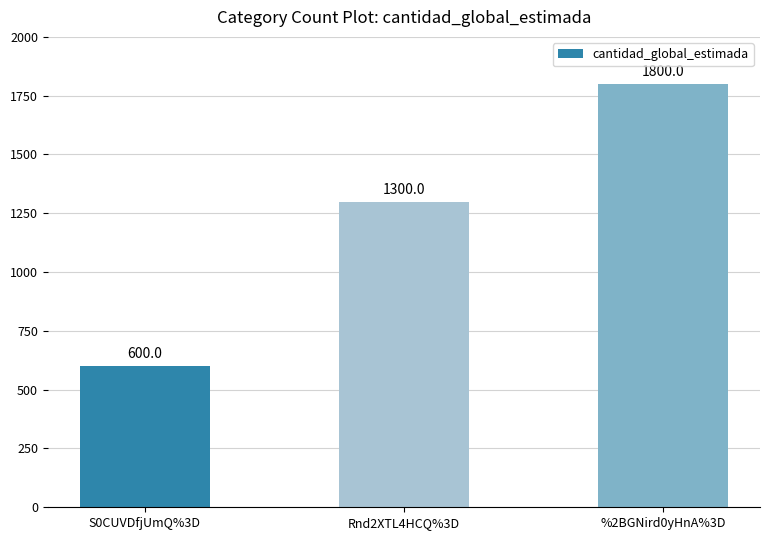

How many bars are there in total?

3